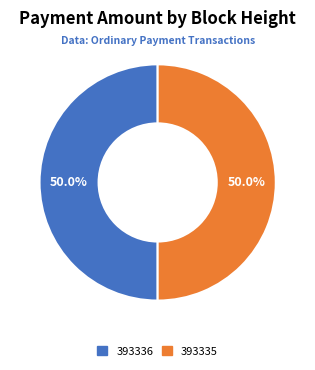

True or false: 393335 accounts for 50% of the total.

True